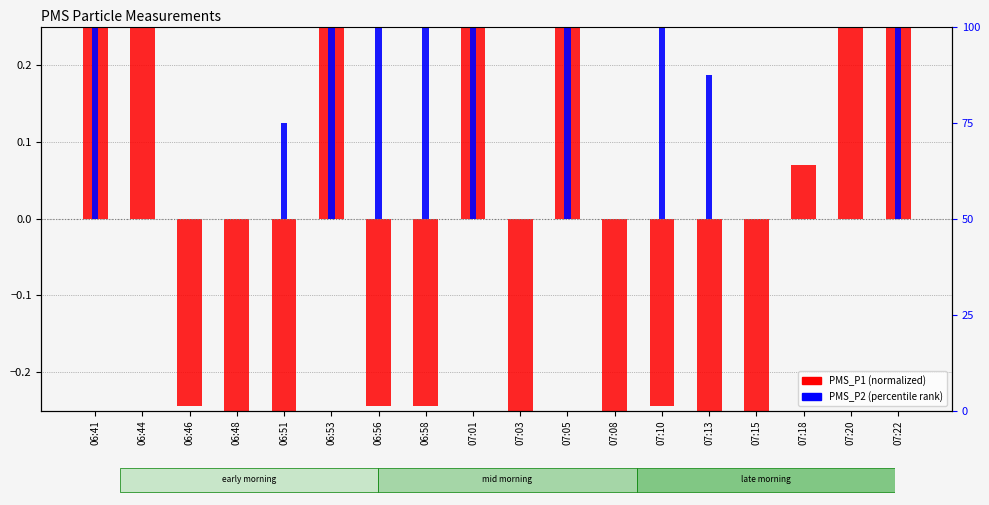

What are all the series names shown in the legend?

PMS_P1, PMS_P2